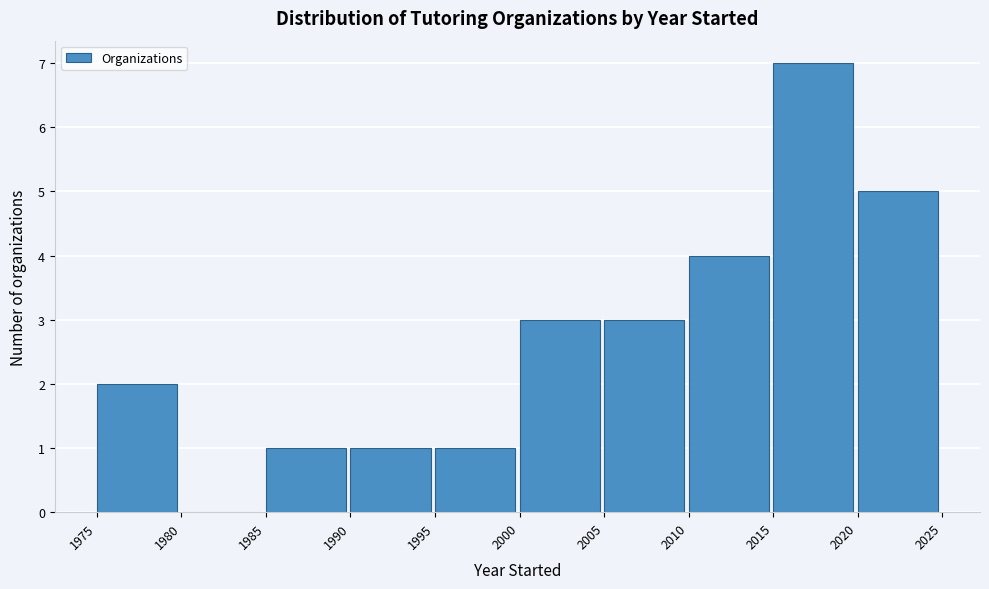

How tall is the bar that spans 2000 to 2005 on the x-axis? The values are not printed on the chart, so give them approximately, as read against the axis.

3